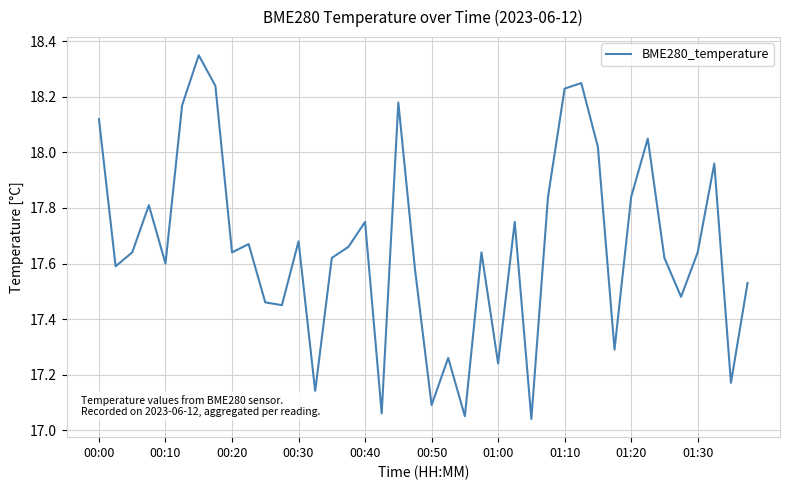

What is the smallest value displayed?

17.0